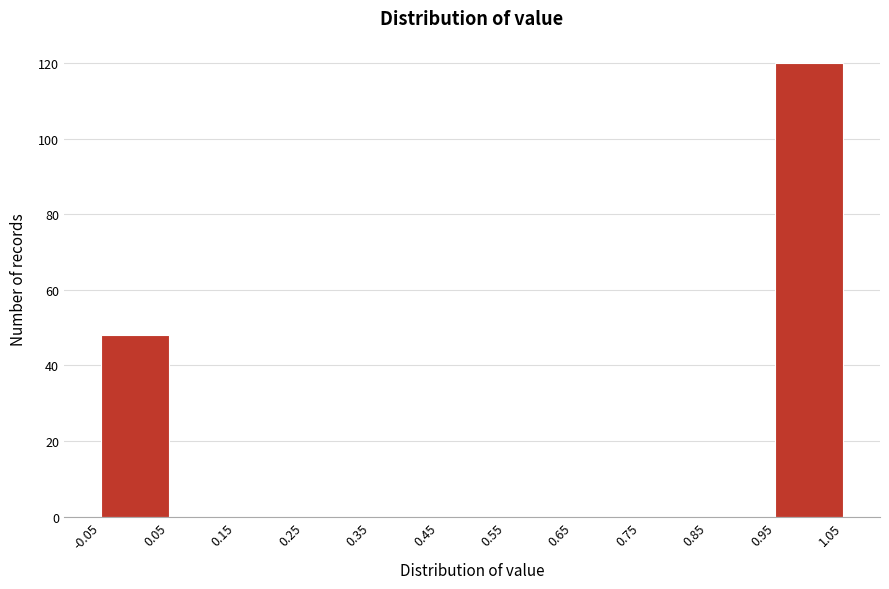

Which range on the x-axis has the tallest bar?

0.95 to 1.05